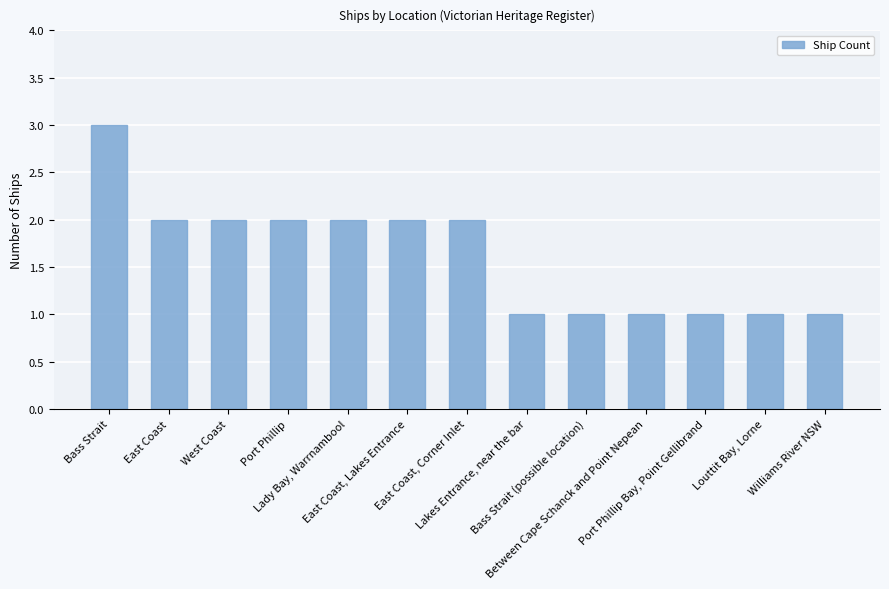

What is the maximum value shown in the chart?

3